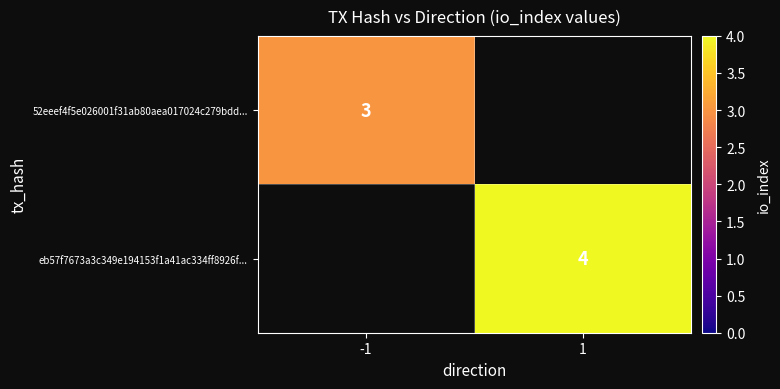

How many distinct data groups are displayed?

2